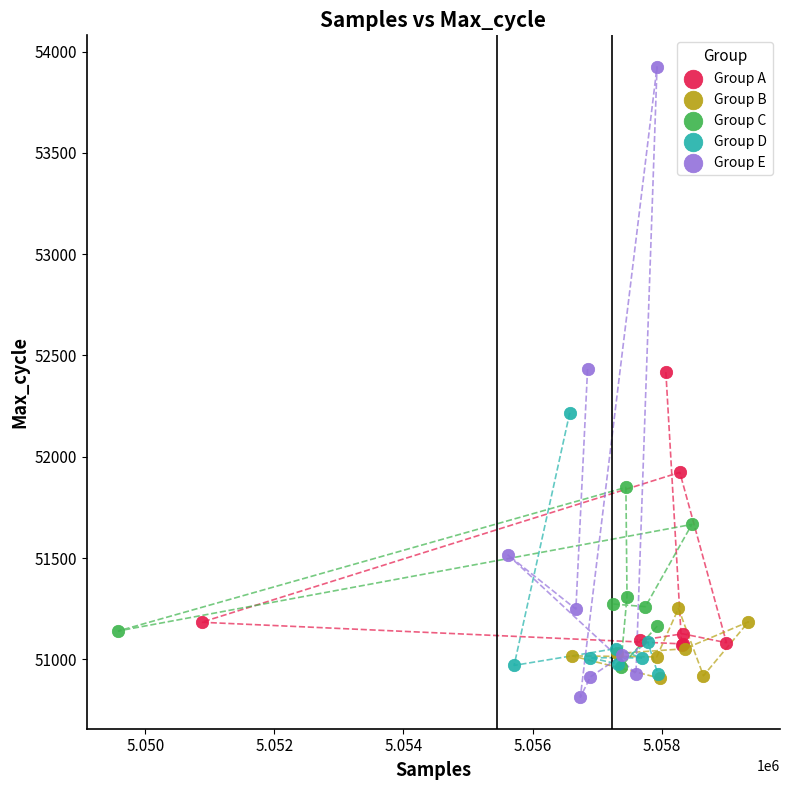

Which series has the widest spread of Y values?

Group E